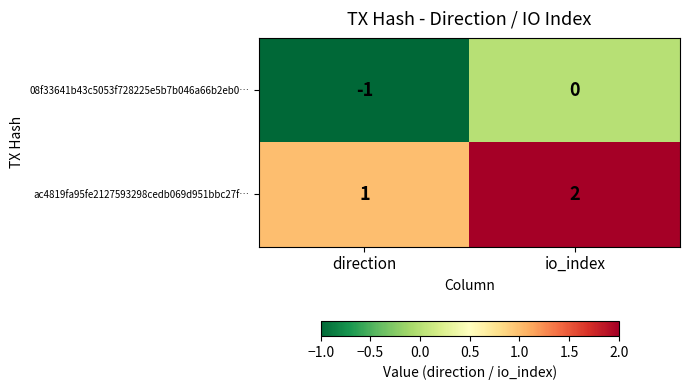

Reading left to right, transcribe all the data shown in this chart.

08f33641b43c5053f728225e5b7b046a66b2eb0…: -1	0
ac4819fa95fe2127593298cedb069d951bbc27f…: 1	2